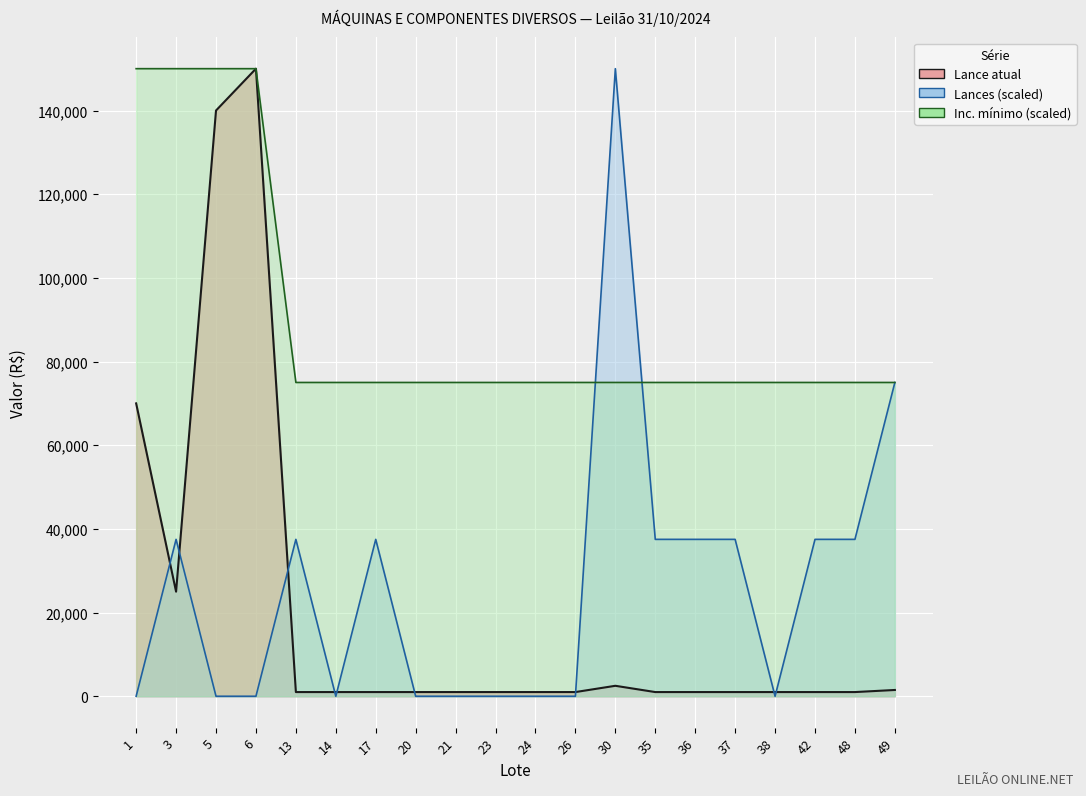

The value of Inc. mínimo at 35 is 75000. True or false?

True